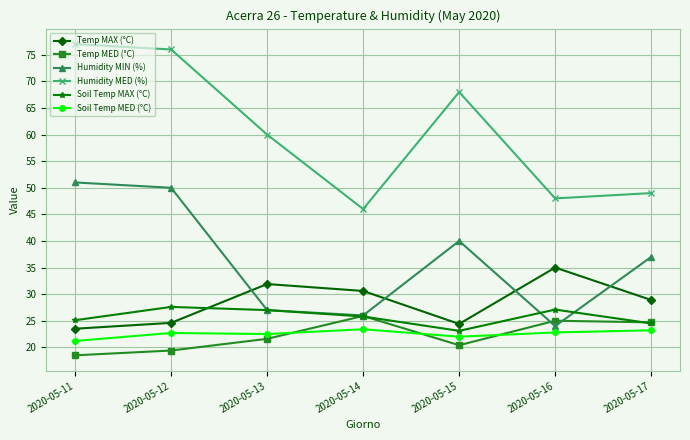

The Temp MED (°C) series shows 44.6 at 2020-05-14. True or false?

False